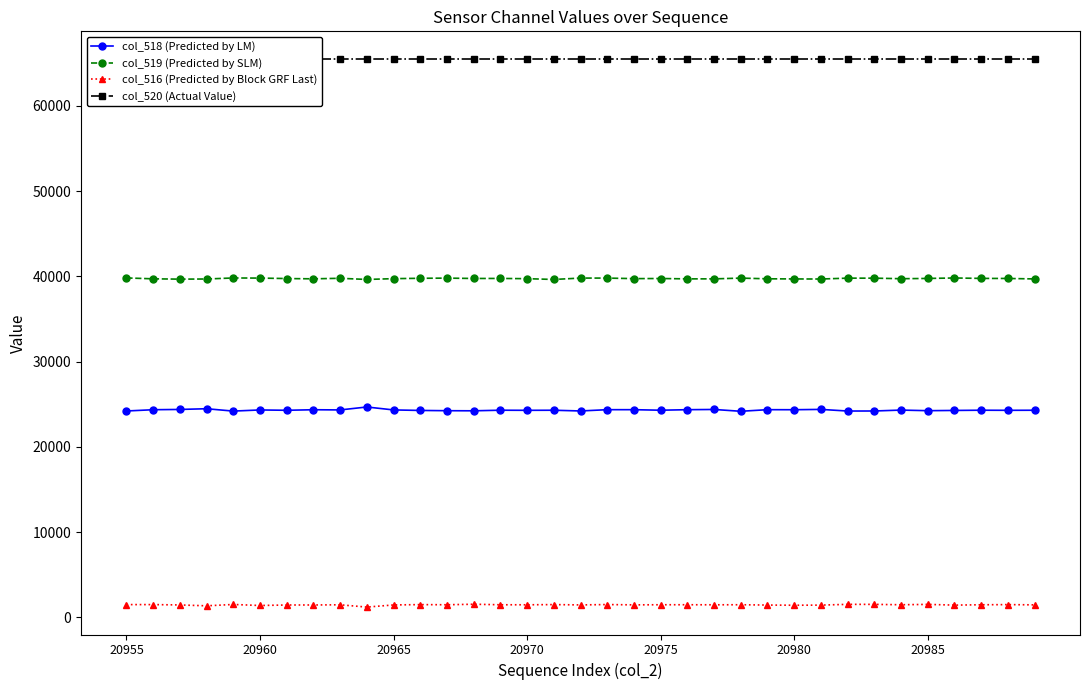

True or false: col_518 (Predicted by LM) and col_516 (Predicted by Block GRF Last) intersect in this chart.

False